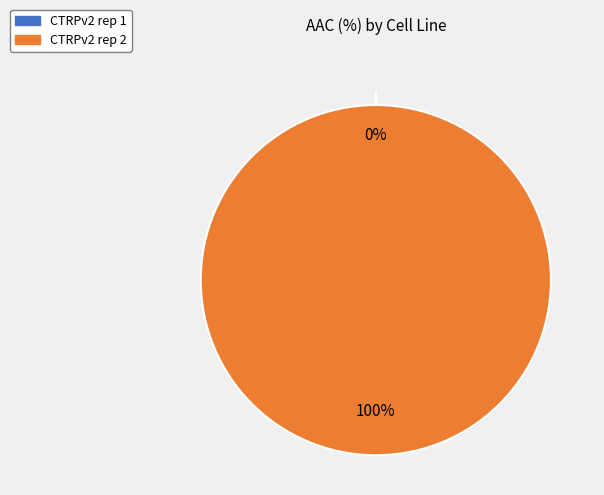

Between CTRPv2 rep 2 and CTRPv2 rep 1, which is larger?

CTRPv2 rep 2